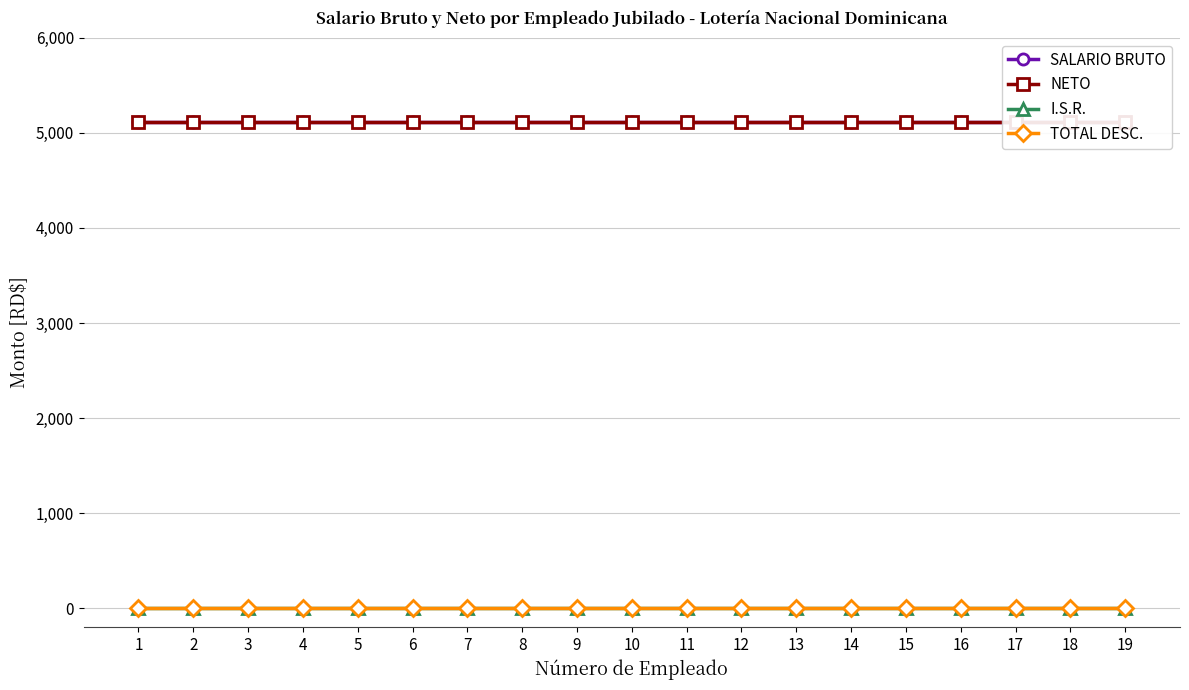

Reading right to left, transcribe all the data shown in this chart.

SALARIO BRUTO: 5117.5	5117.5	5117.5	5117.5	5117.5	5117.5	5117.5	5117.5	5117.5	5117.5	5117.5	5117.5	5117.5	5117.5	5117.5	5117.5	5117.5	5117.5	5117.5
NETO: 5117.5	5117.5	5117.5	5117.5	5117.5	5117.5	5117.5	5117.5	5117.5	5117.5	5117.5	5117.5	5117.5	5117.5	5117.5	5117.5	5117.5	5117.5	5117.5
I.S.R.: 0.0	0.0	0.0	0.0	0.0	0.0	0.0	0.0	0.0	0.0	0.0	0.0	0.0	0.0	0.0	0.0	0.0	0.0	0.0
TOTAL DESC.: 0.0	0.0	0.0	0.0	0.0	0.0	0.0	0.0	0.0	0.0	0.0	0.0	0.0	0.0	0.0	0.0	0.0	0.0	0.0